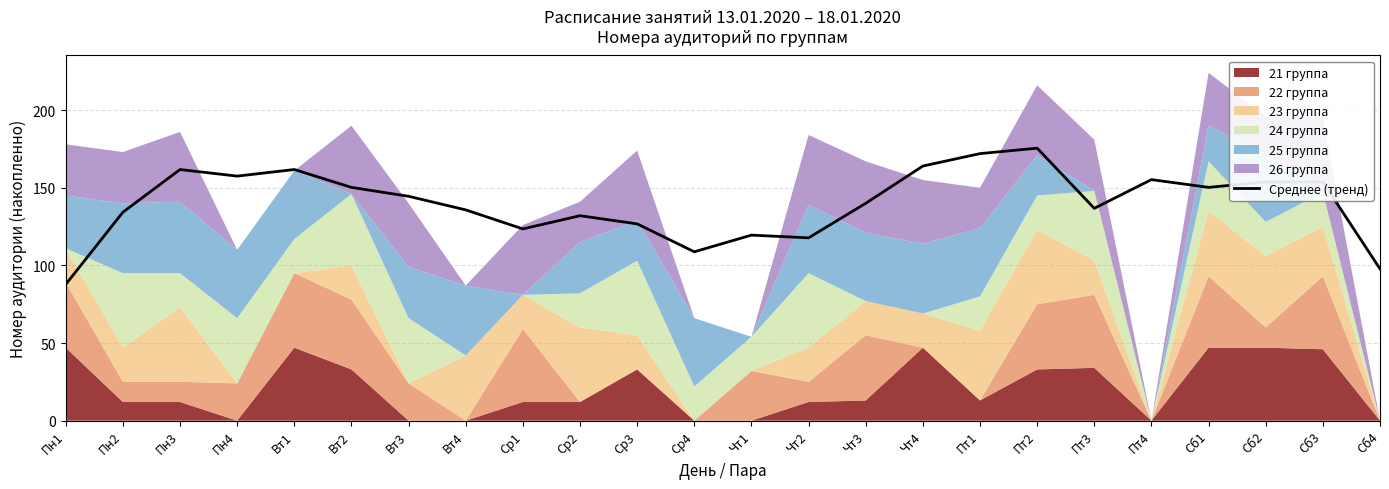

What is the sum of all values?

3360.8